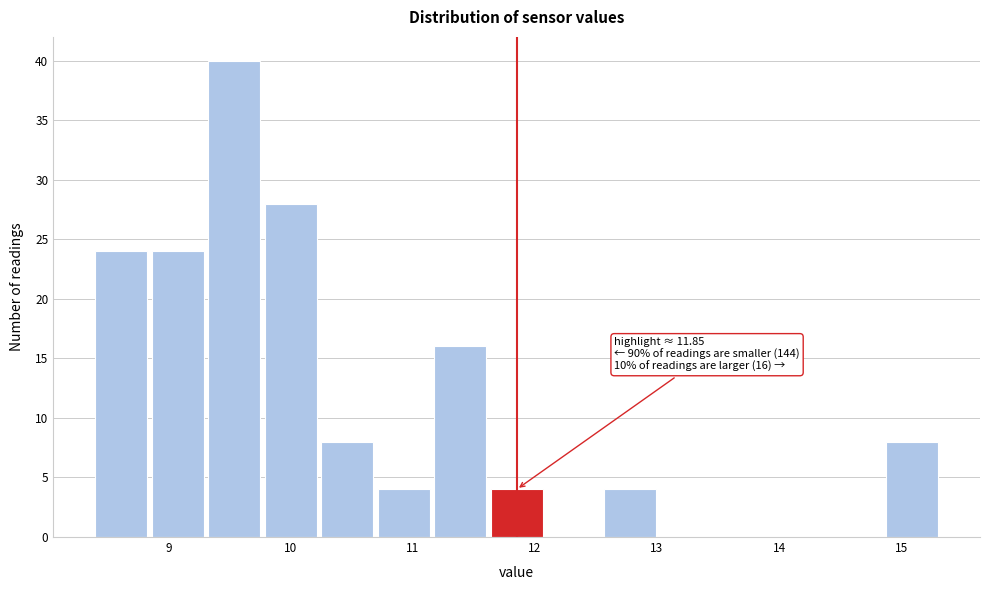

Which range on the x-axis has the tallest bar?

9.3 to 9.8